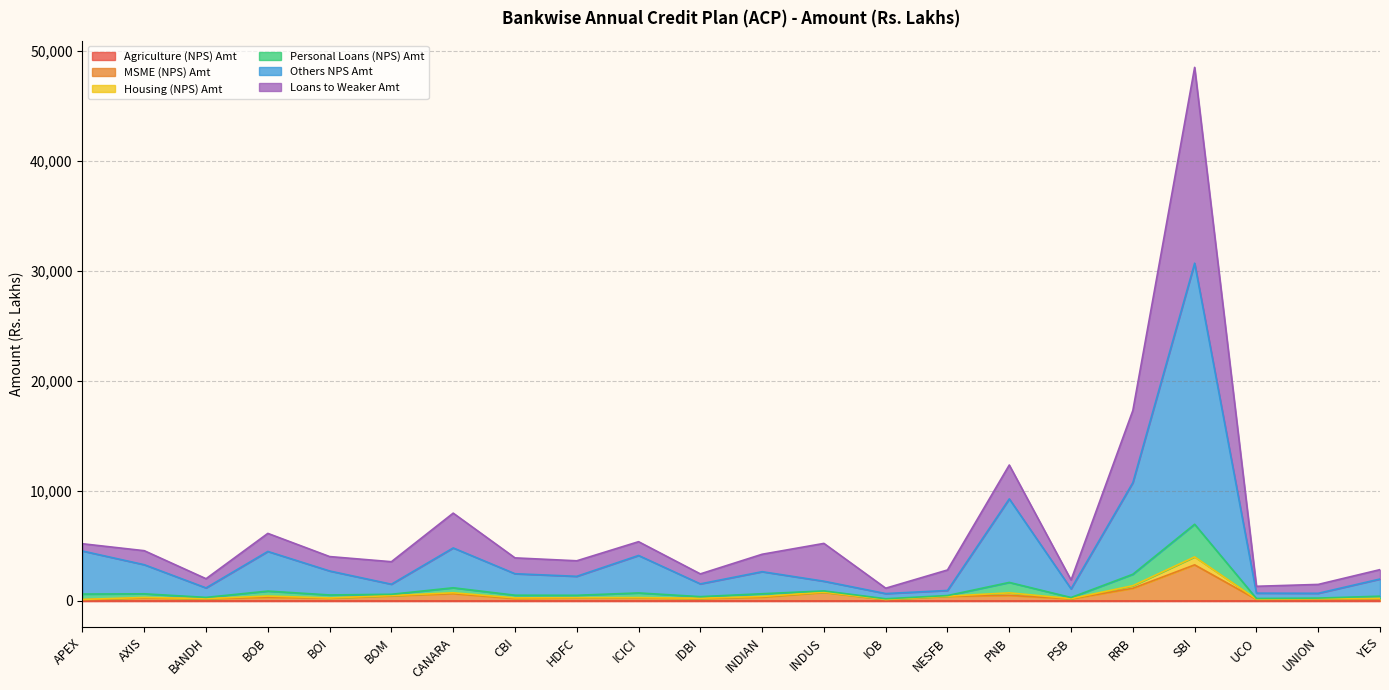

At which category is the sum across all series the highest?

SBI